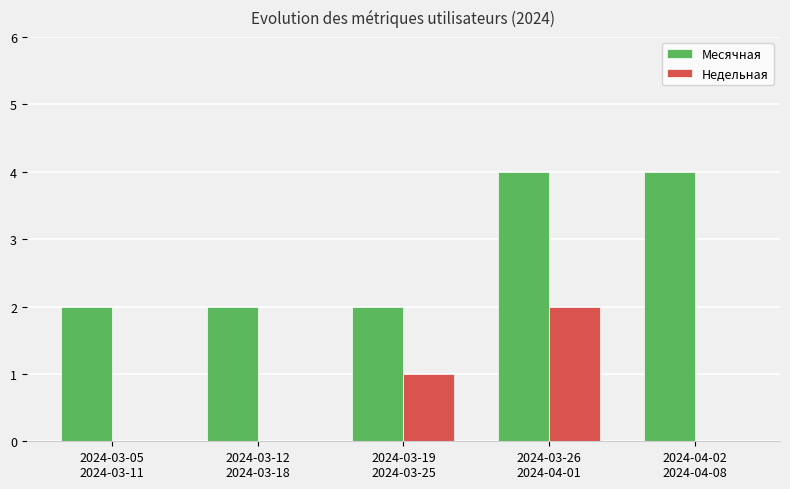

Where is Недельная nearest to the value 1?

2024-03-19
2024-03-25